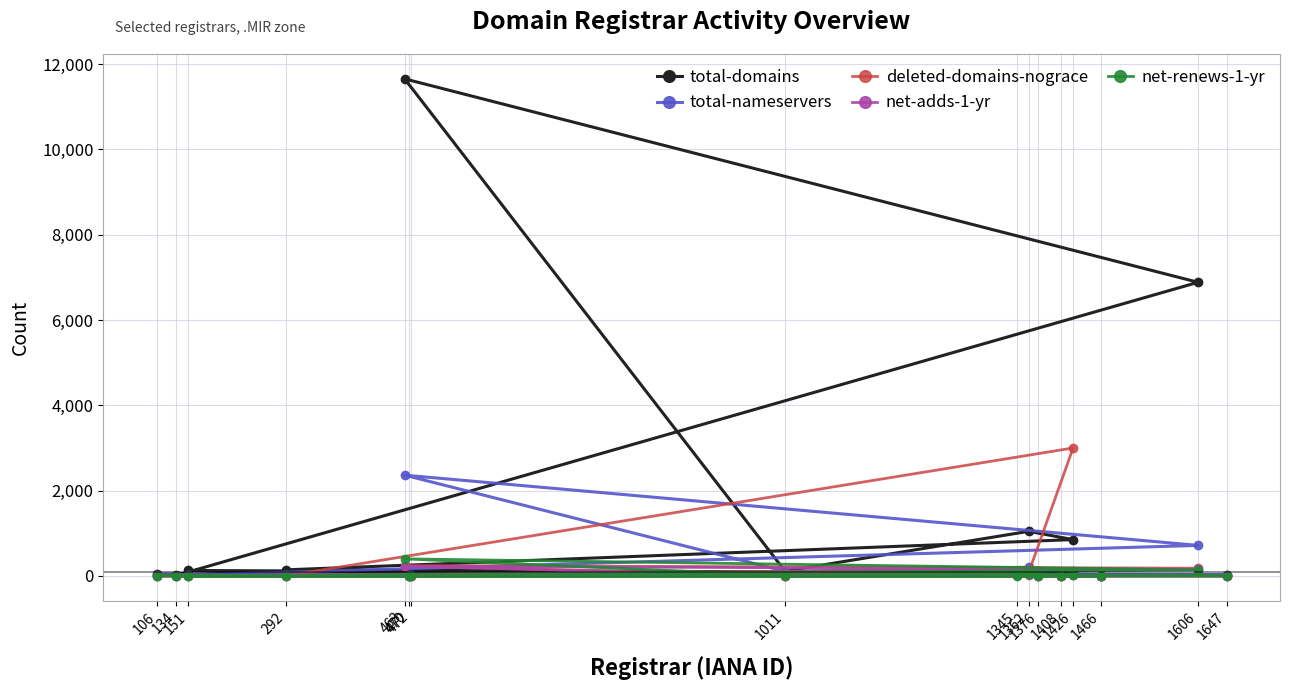

What is the greatest value displayed?

11655